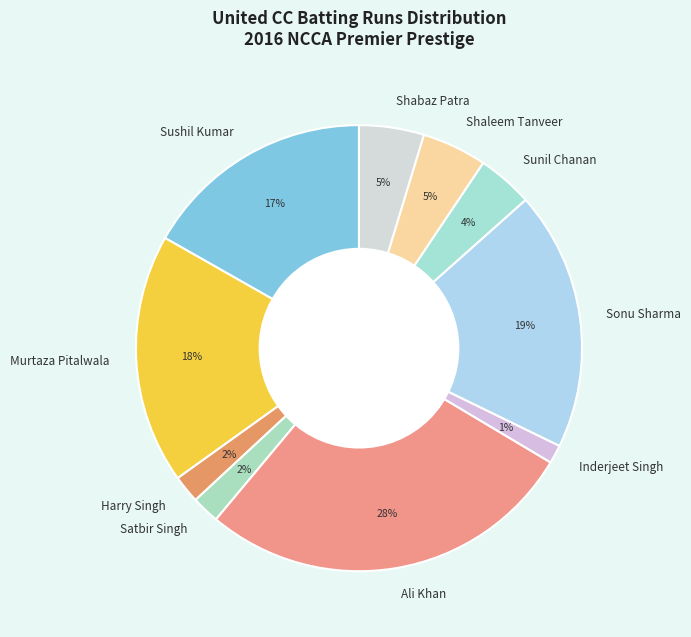

Count the number of slices in the pie.

10